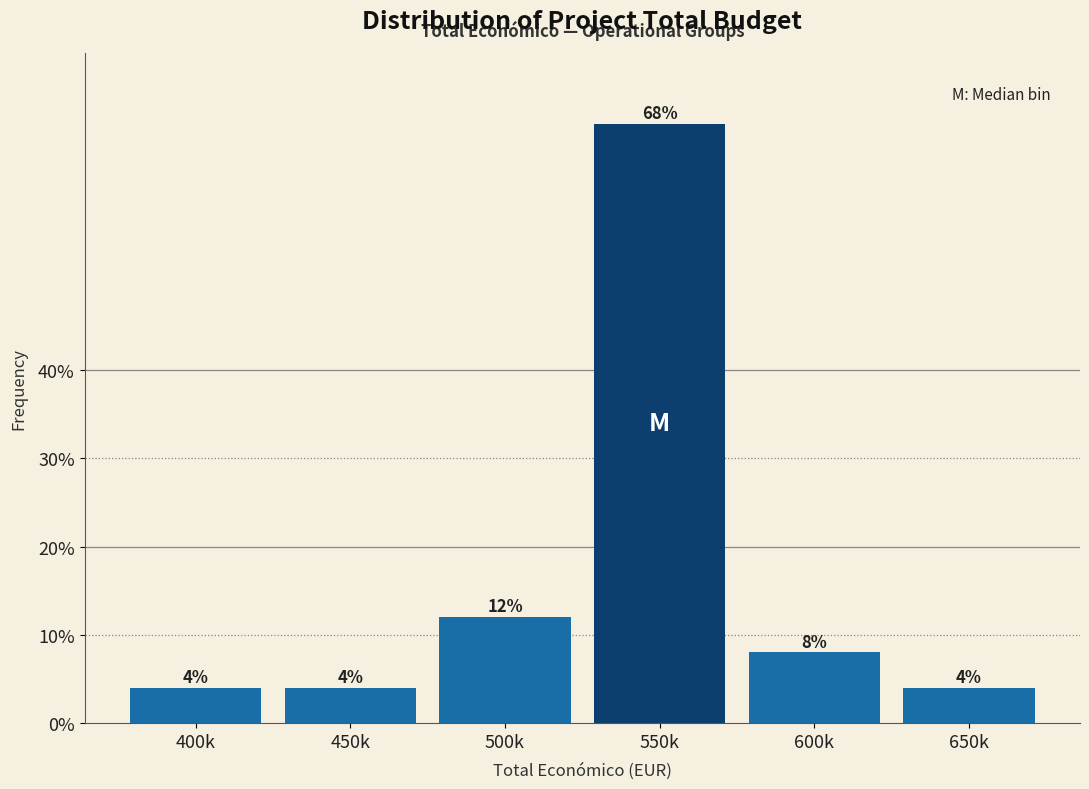

Reading left to right, transcribe all the data shown in this chart.

400k=4	450k=4	500k=12	550k=68	600k=8	650k=4